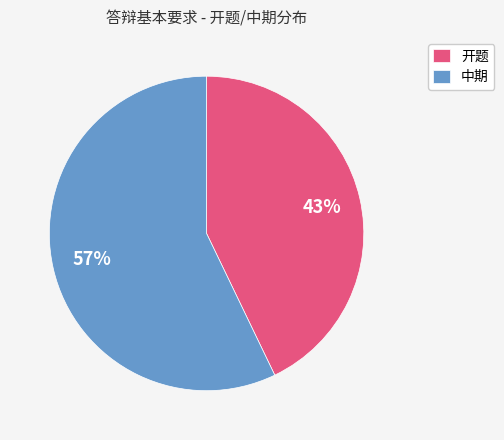

Rank the categories by value from highest to lowest.

中期, 开题